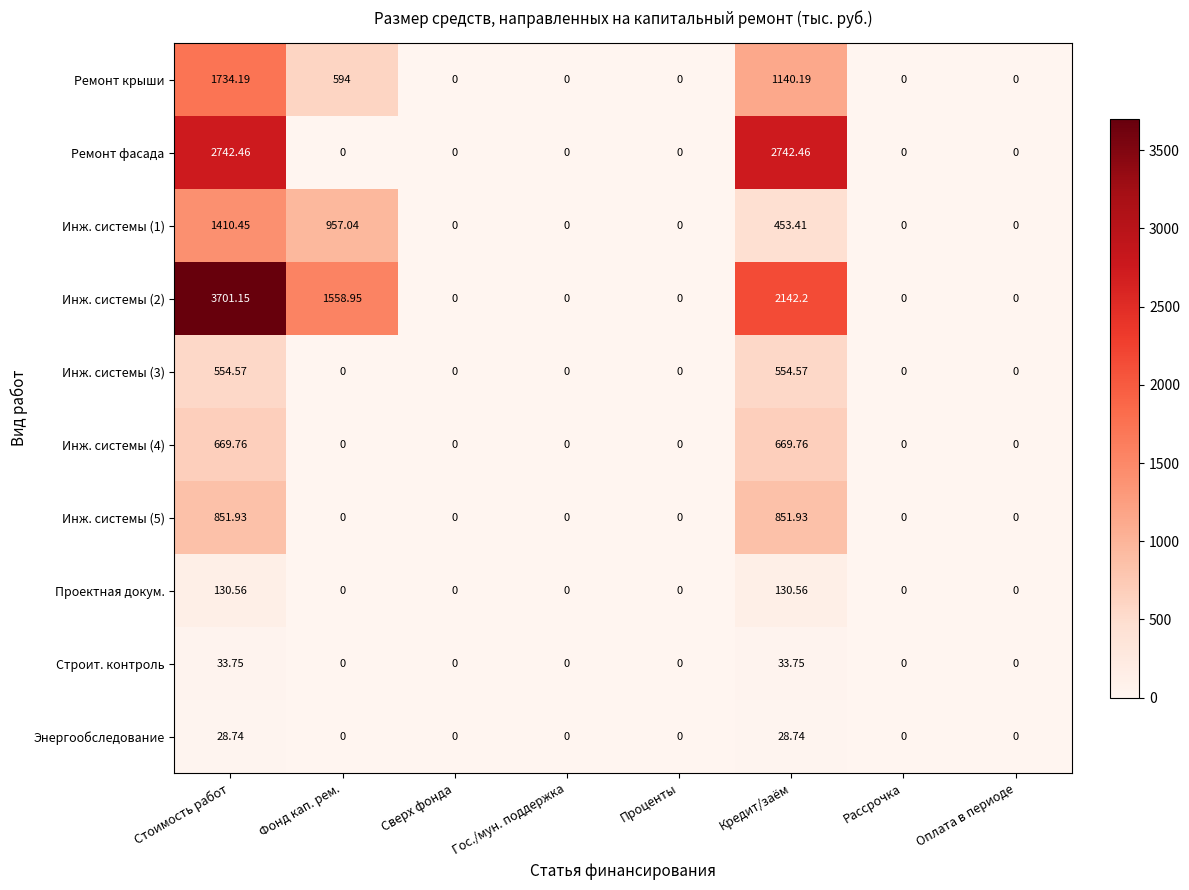

Where is Ремонт крыши nearest to the value 867?

Фонд кап. рем.